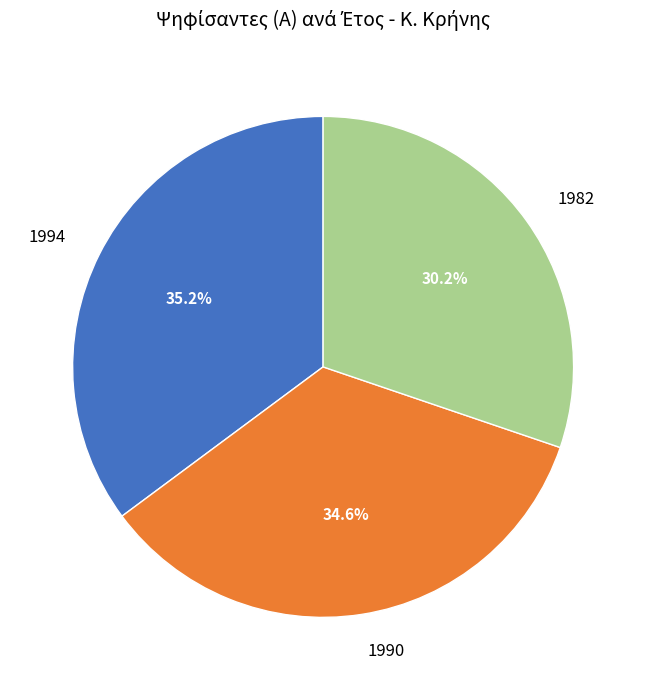

What percentage is the 1982 slice, to the nearest percent?

30%